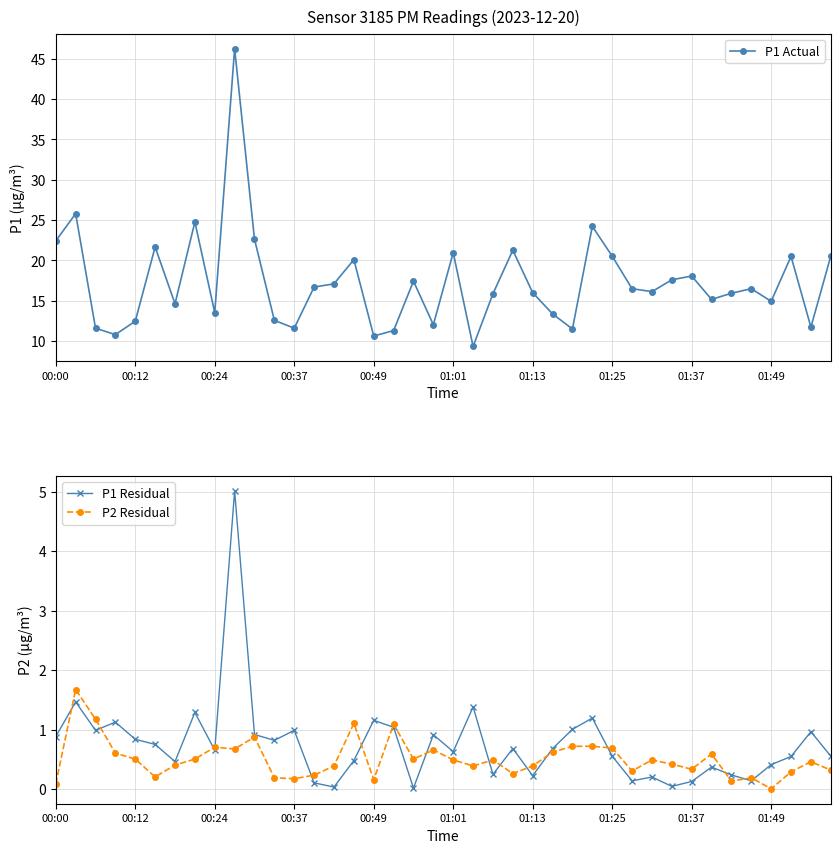

What is the difference between the maximum and minimum values in the P1 Actual series?

36.9